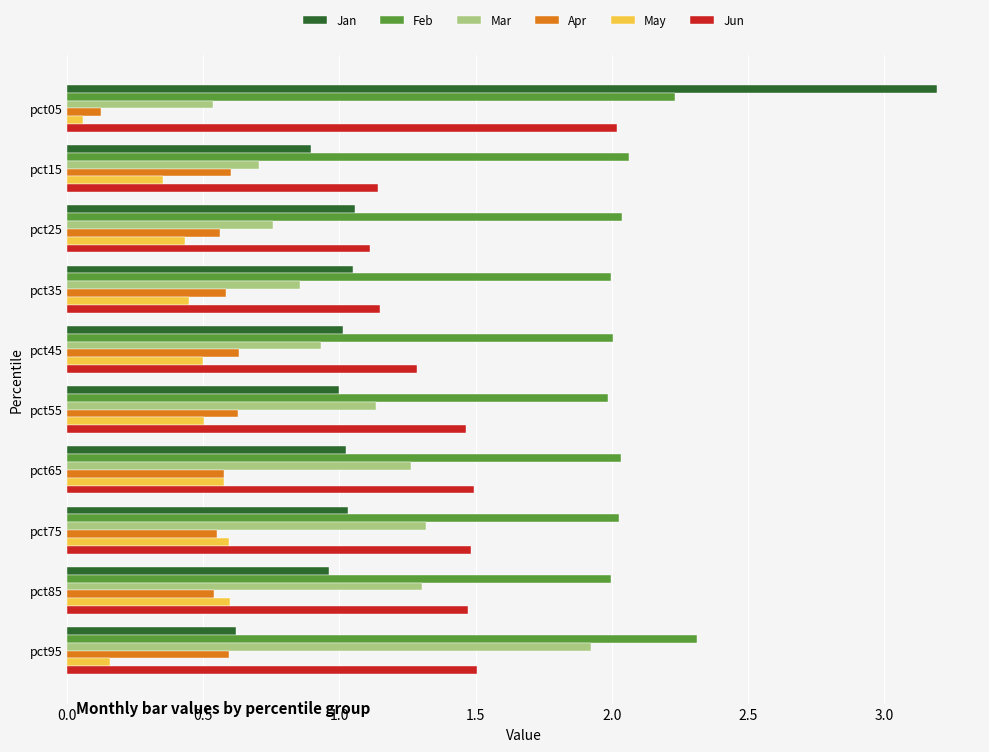

True or false: May has a value of 0.5 at pct55.

True